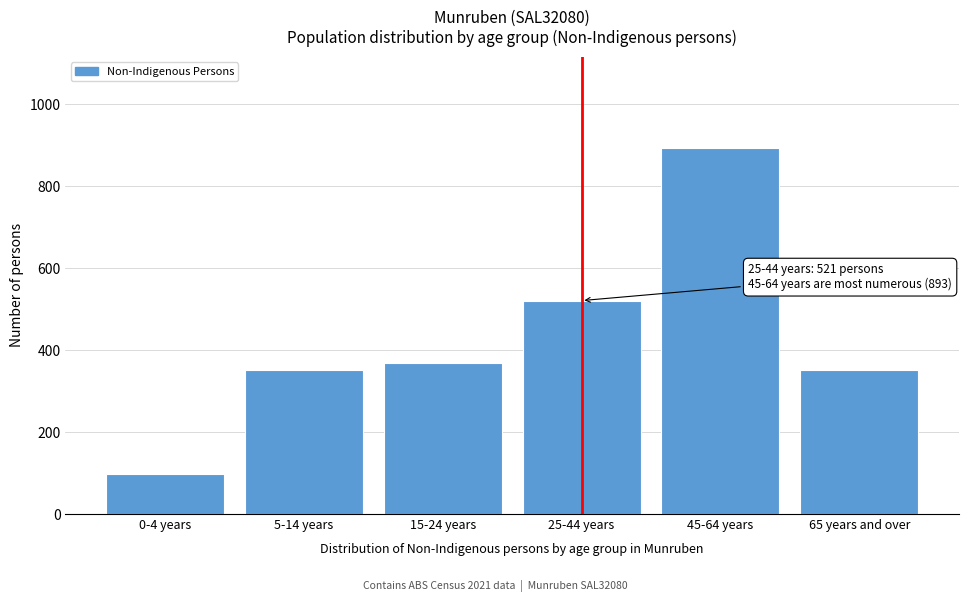

Approximately how many times larger is the value at 25-44 years compared to 45-64 years?

0.6